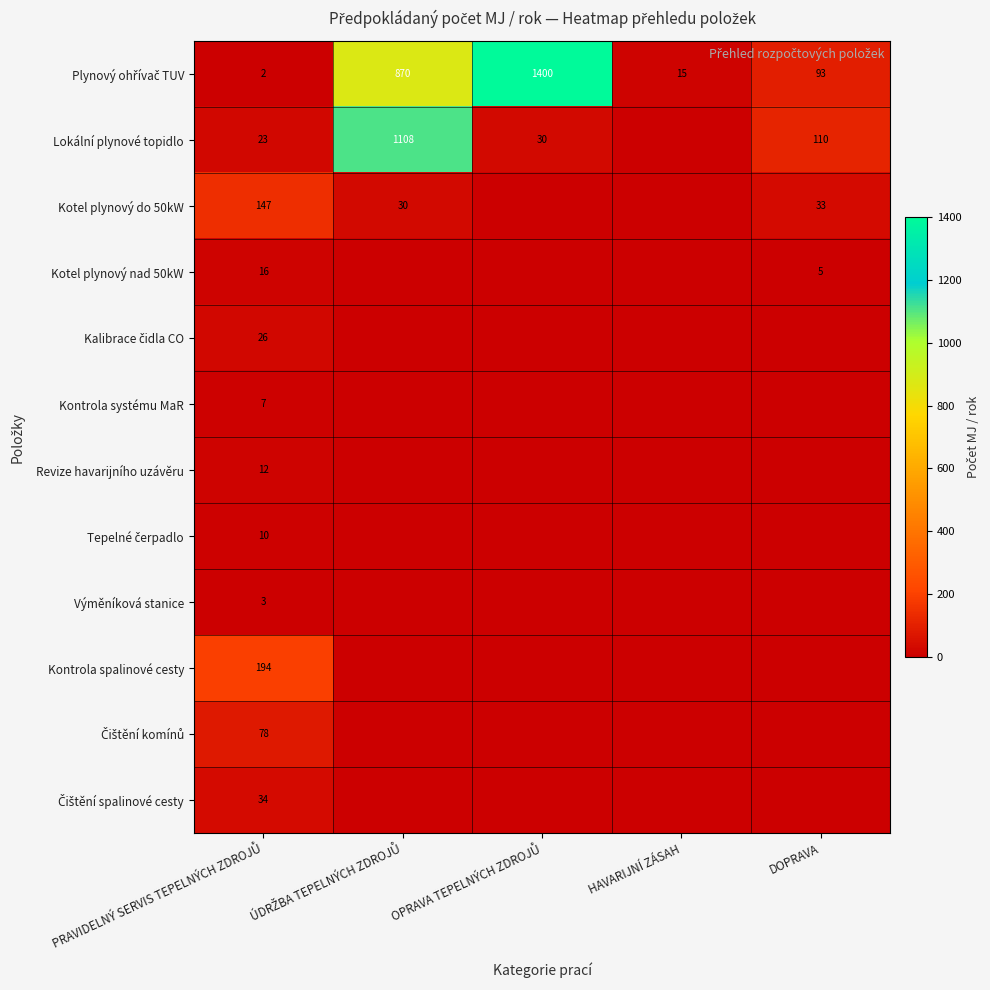

At how many categories does at least one series exceed 976?

2